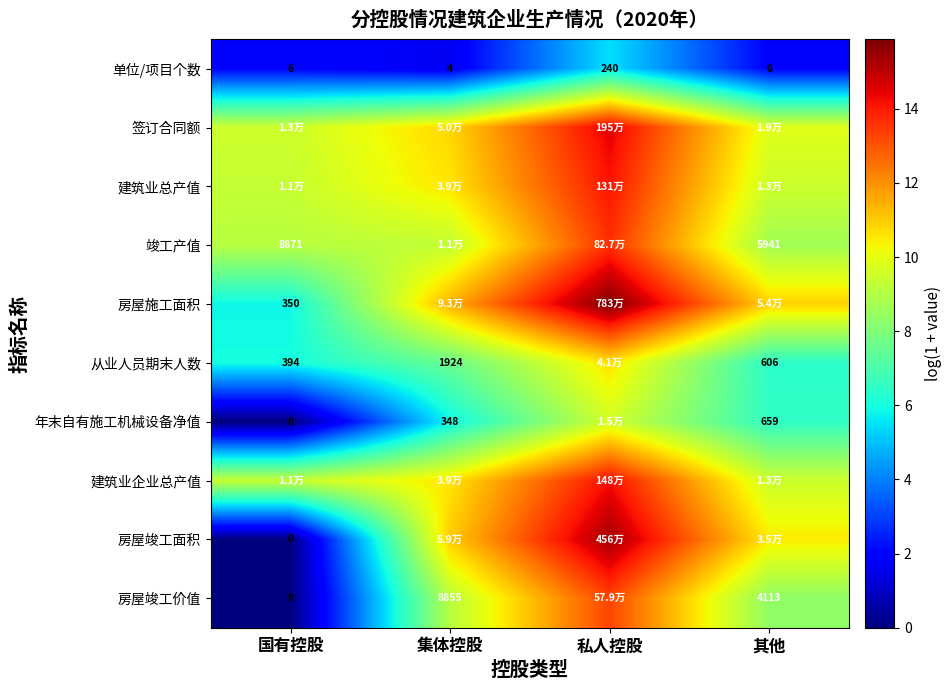

What is the total value across all series at 私人控股?

126.6